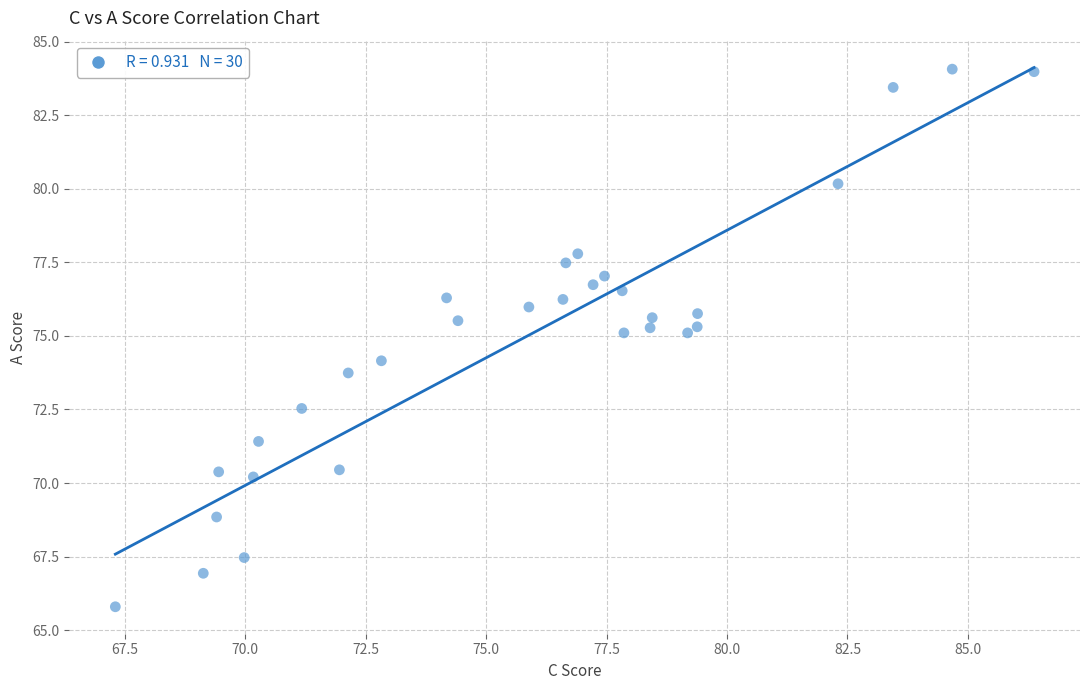

What is the range of X values (max minus min)?

19.1